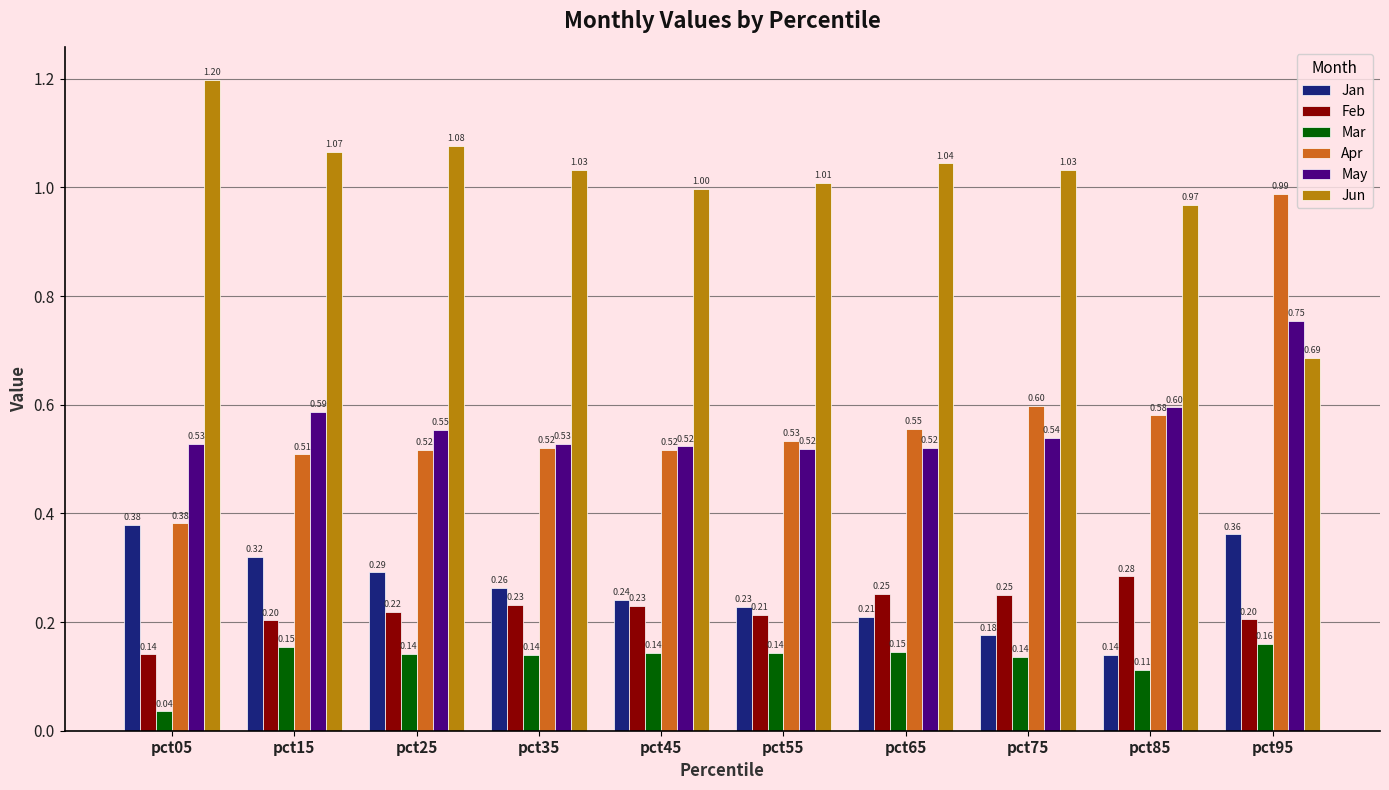

Which series changed the most between pct85 and pct95?

Apr